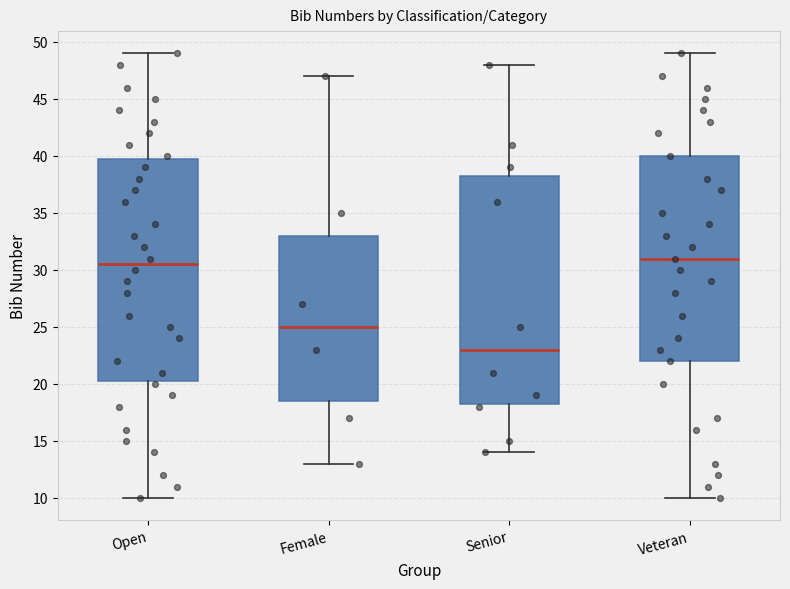

Reading left to right, read every box against the y-axis: the position of its median line, the range the box covers, and the ends of its whiskers. The values are not printed on the chart, so give them approximately, as read against the axis.

Open: median 30.5, box 20.5 to 40.0, whiskers 10.0 to 49.0
Female: median 25.0, box 18.5 to 33.0, whiskers 13.0 to 47.0
Senior: median 23.0, box 18.5 to 38.5, whiskers 14.0 to 48.0
Veteran: median 31.0, box 22.0 to 40.0, whiskers 10.0 to 49.0